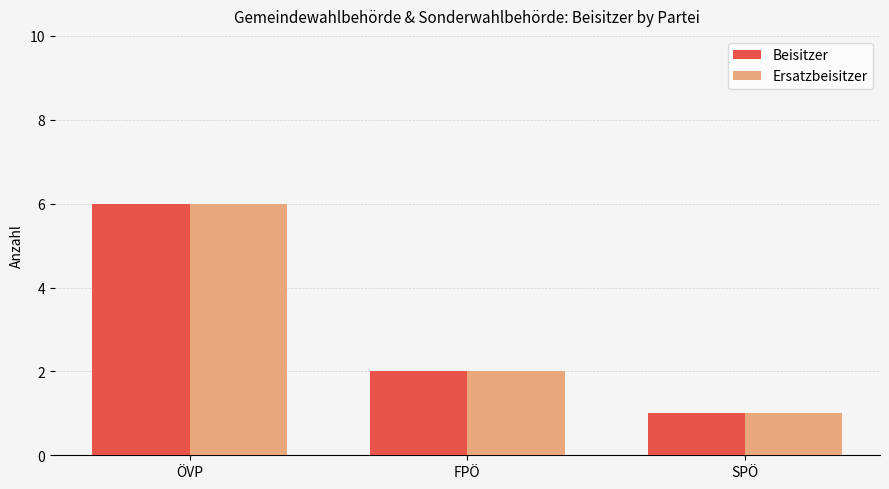

What is the label of the 3rd bar from the right?

ÖVP